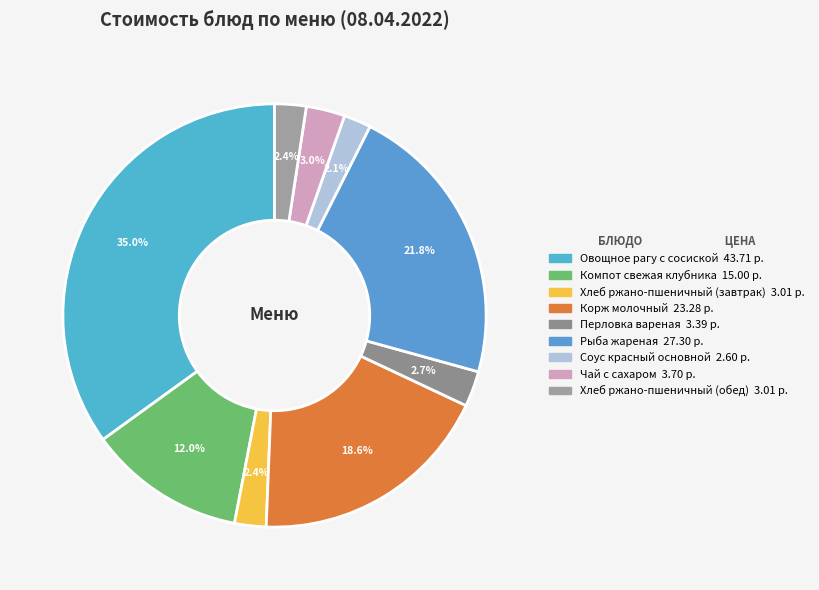

Which has a higher value, Хлеб ржано-пшеничный (завтрак) or Овощное рагу с сосиской?

Овощное рагу с сосиской